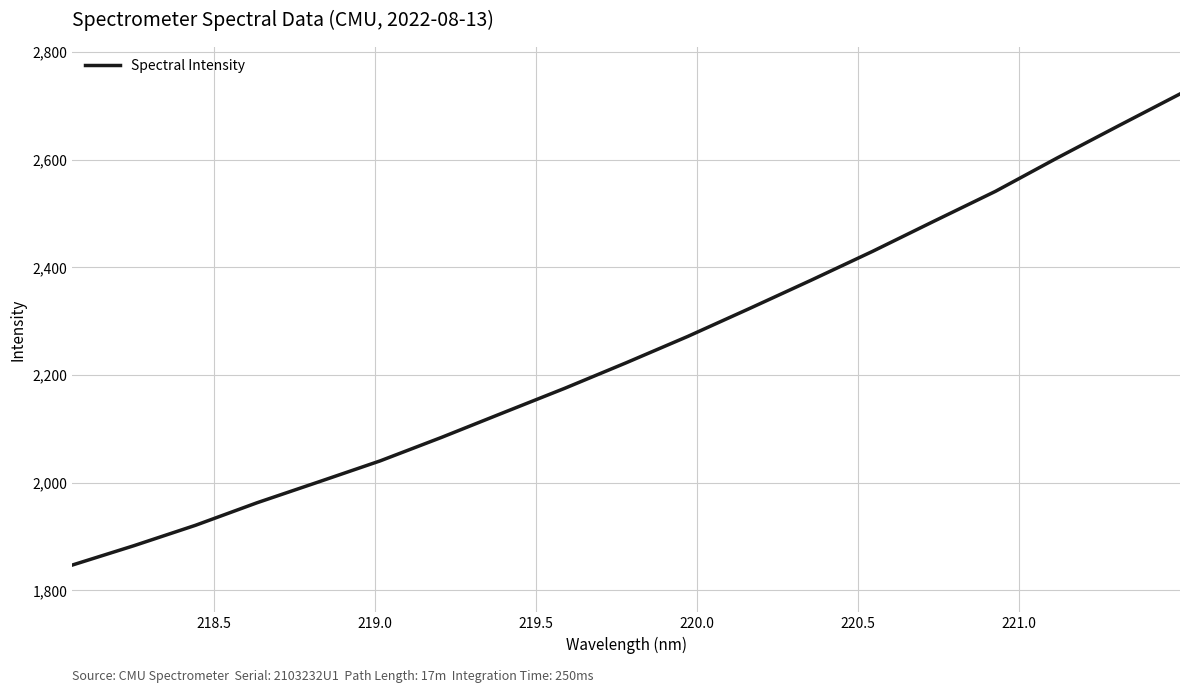

What is the greatest value displayed?

2721.9